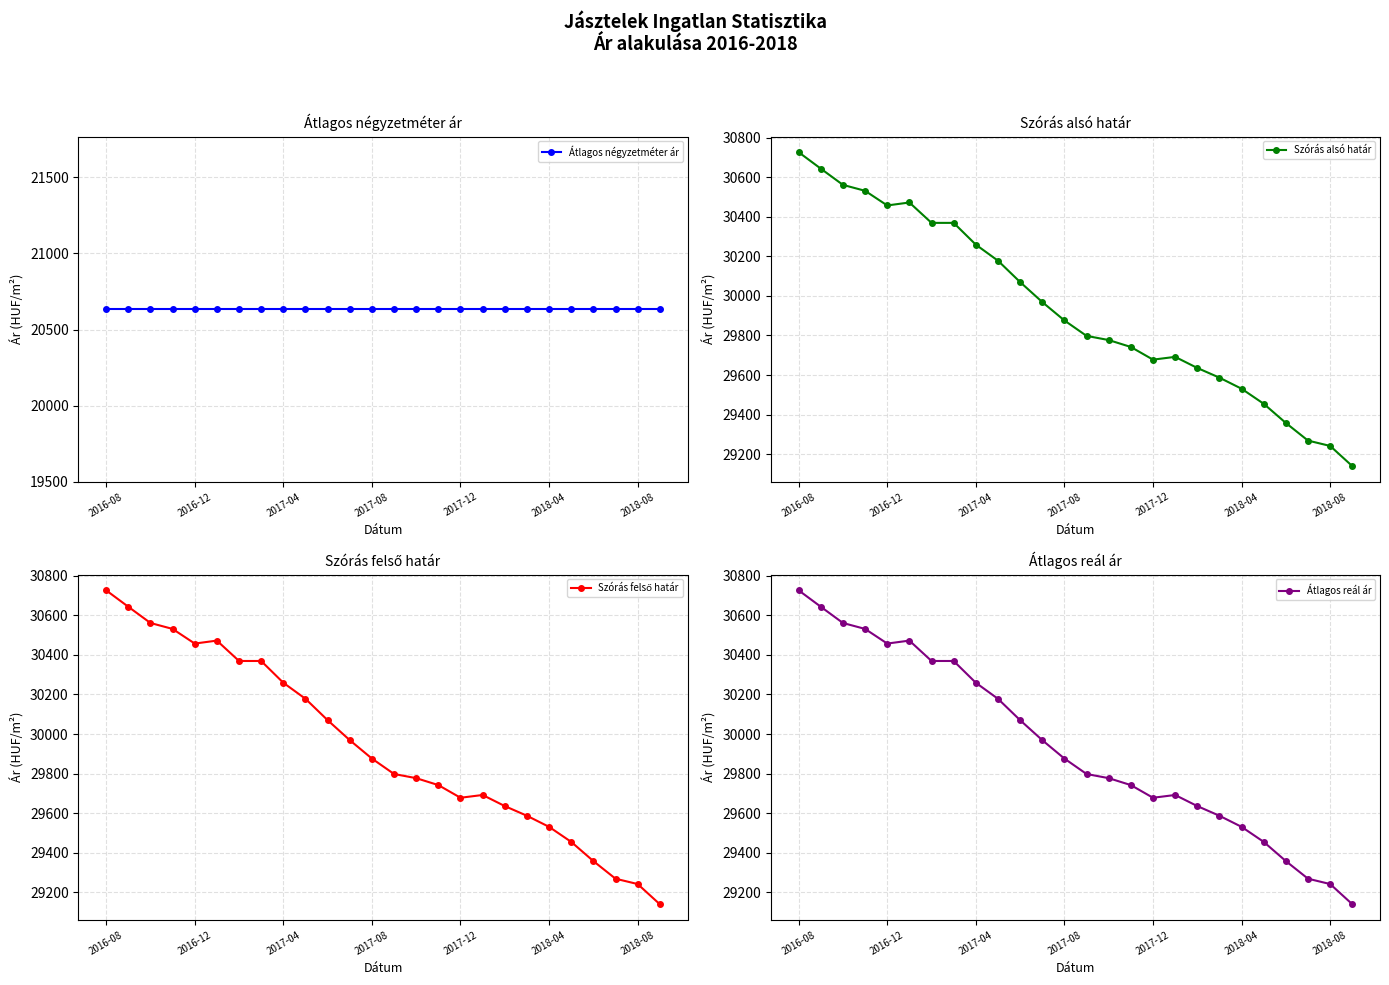

Which category has the lowest value in the Átlagos négyzetméter ár series?

2016-08